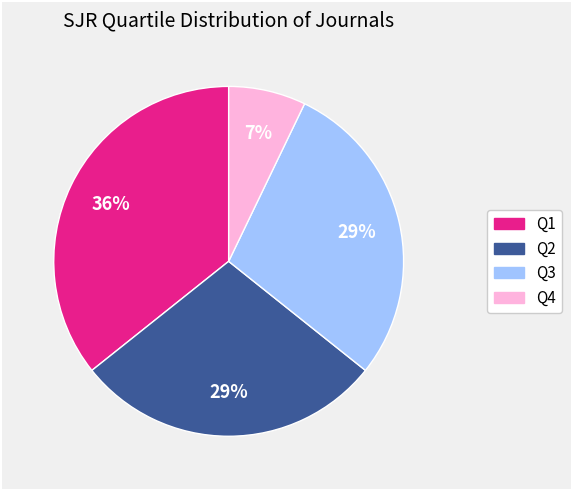

To the nearest percent, what is the average slice percentage?

25%